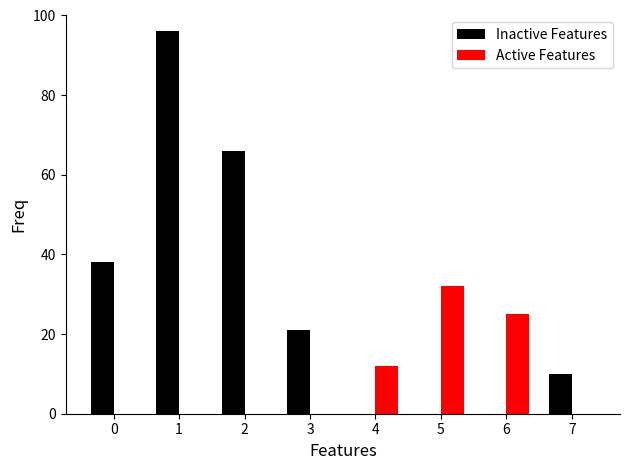

Which series has the widest spread of values?

Inactive Features